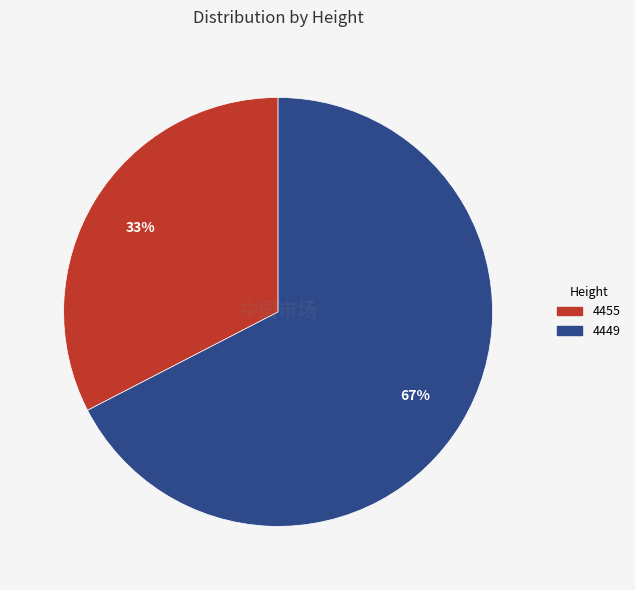

How many segments does this pie chart have?

2